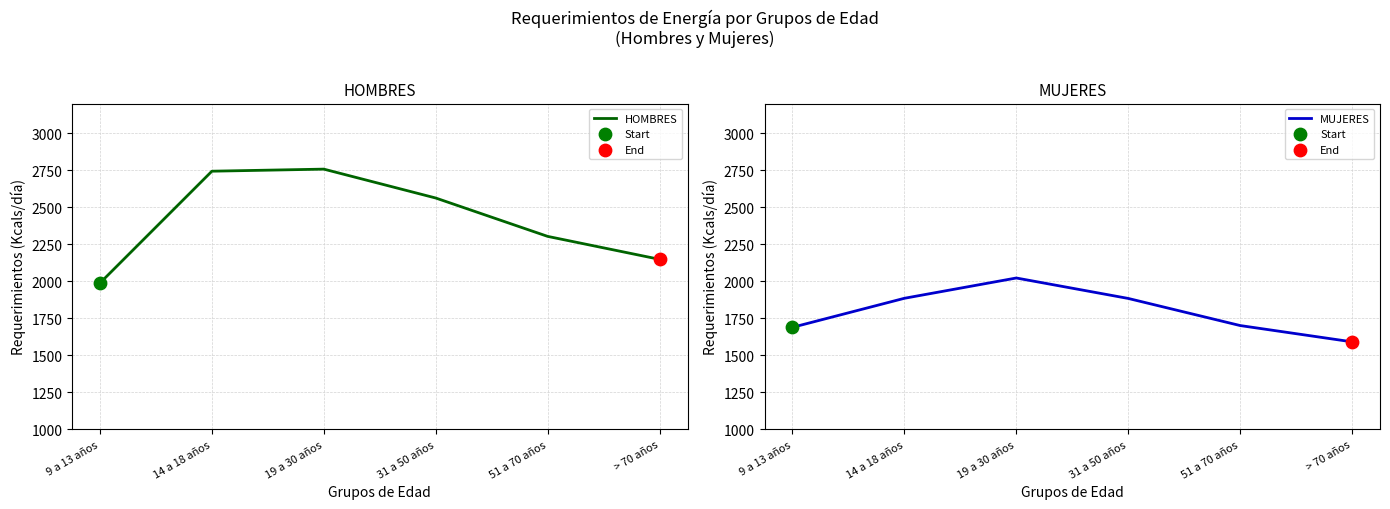

Which series reaches the maximum Y coordinate?

HOMBRES